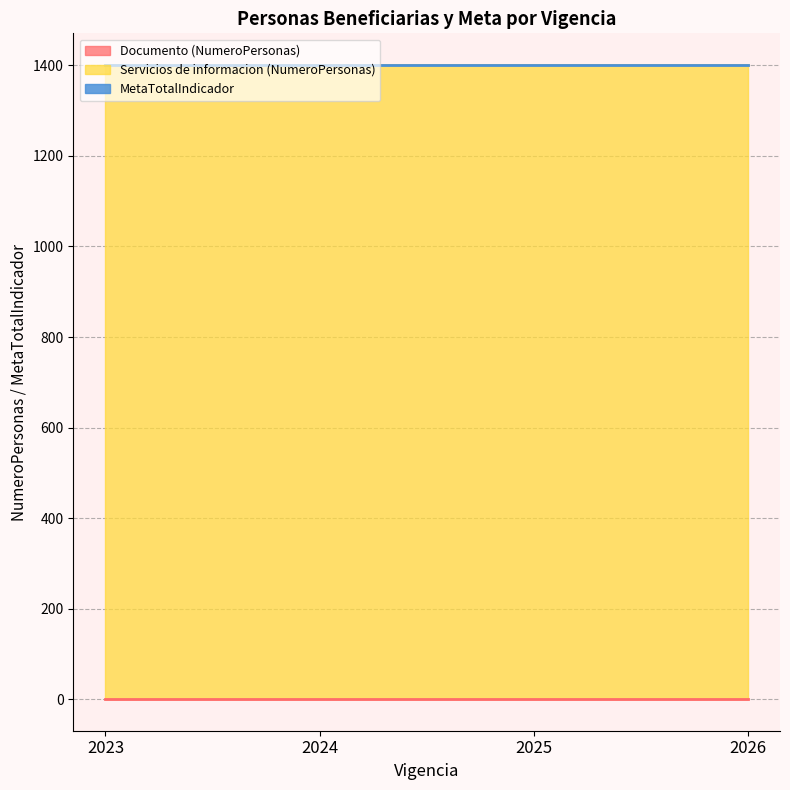

True or false: MetaTotalIndicador has more than 1 points higher than both neighbors.

False